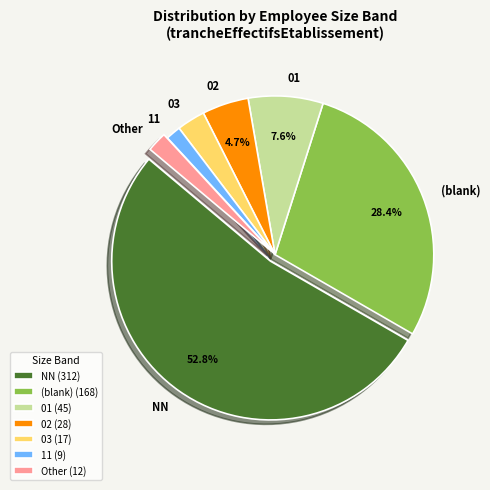

How many slices are in this pie chart?

7